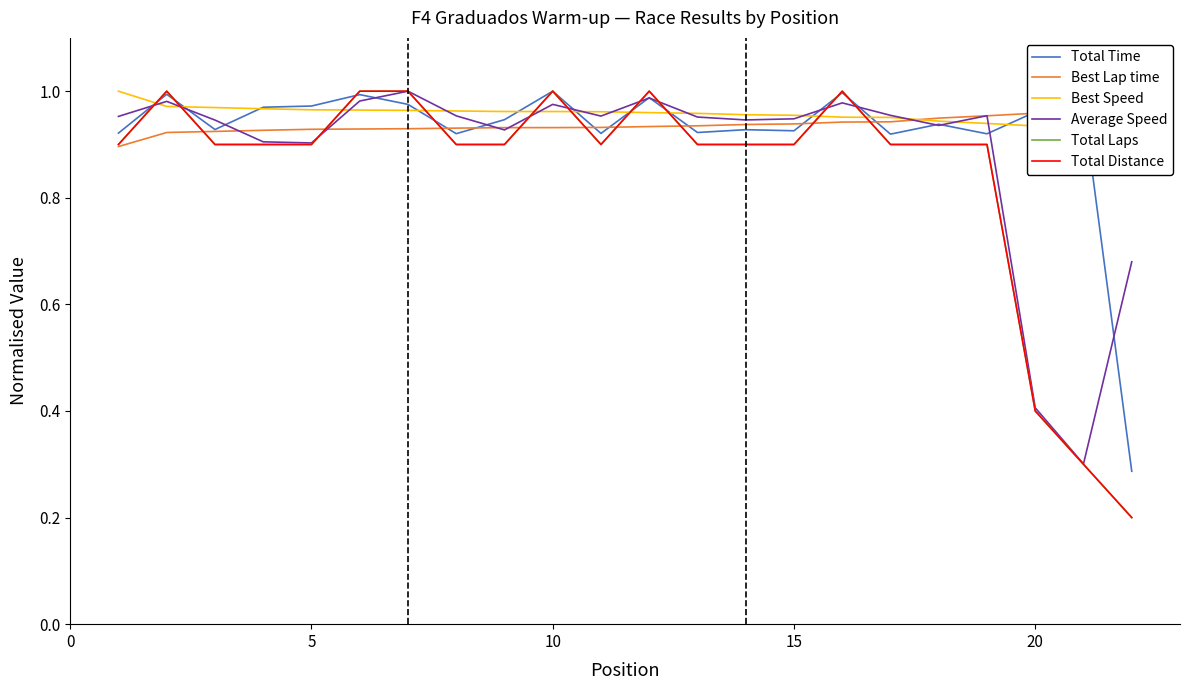

The value of Best Lap time at 13 is 1.7. True or false?

False